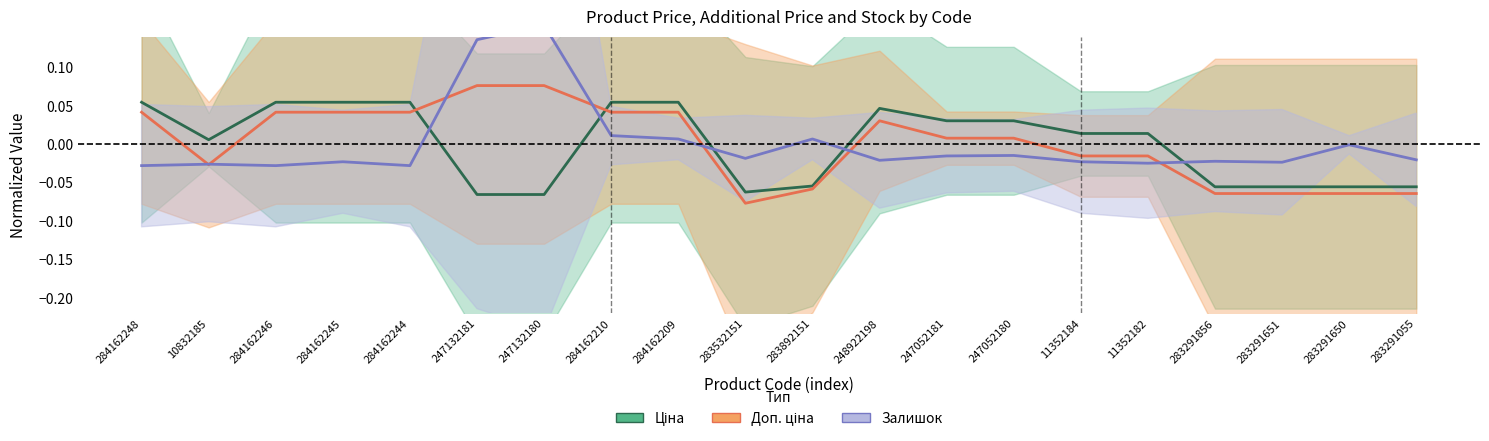

Rank the categories by Доп. ціна value from lowest to highest.

283532151, 283291856, 283291651, 283291650, 283291055, 283892151, 10832185, 11352184, 11352182, 247052181, 247052180, 248922198, 284162248, 284162246, 284162245, 284162244, 284162210, 284162209, 247132181, 247132180